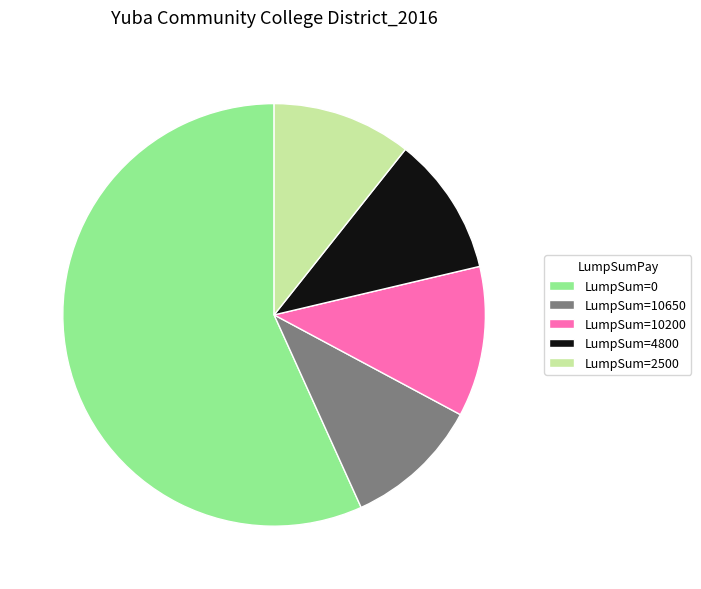

Which category has the biggest portion of the pie?

LumpSum=0